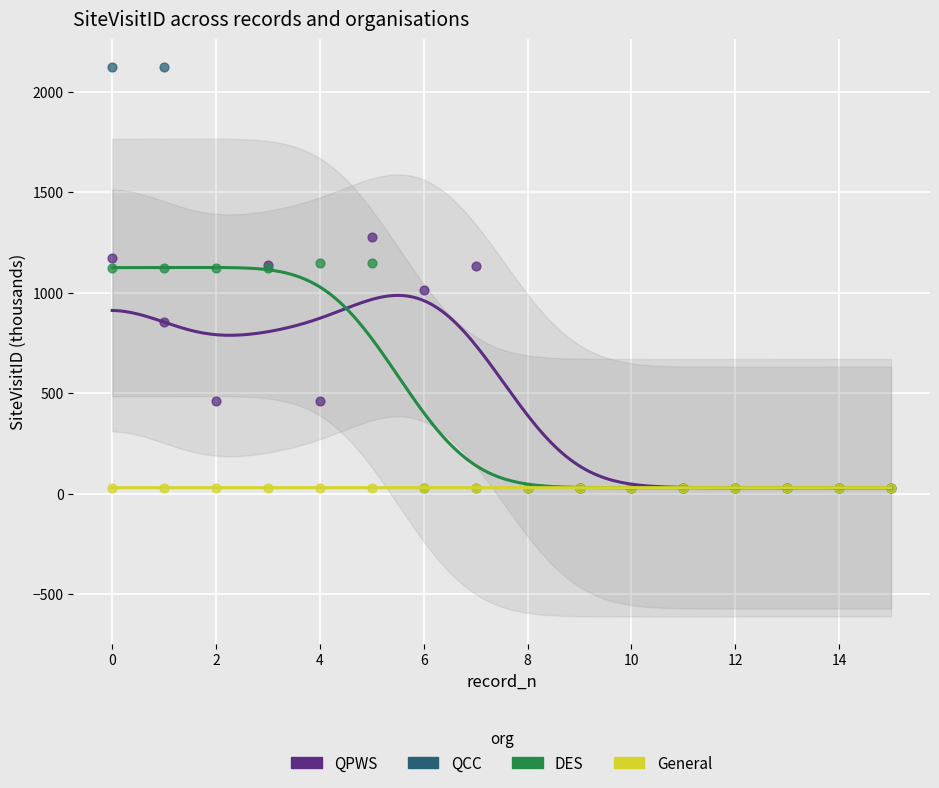

What are all the series names shown in the legend?

QPWS, QCC, DES, General